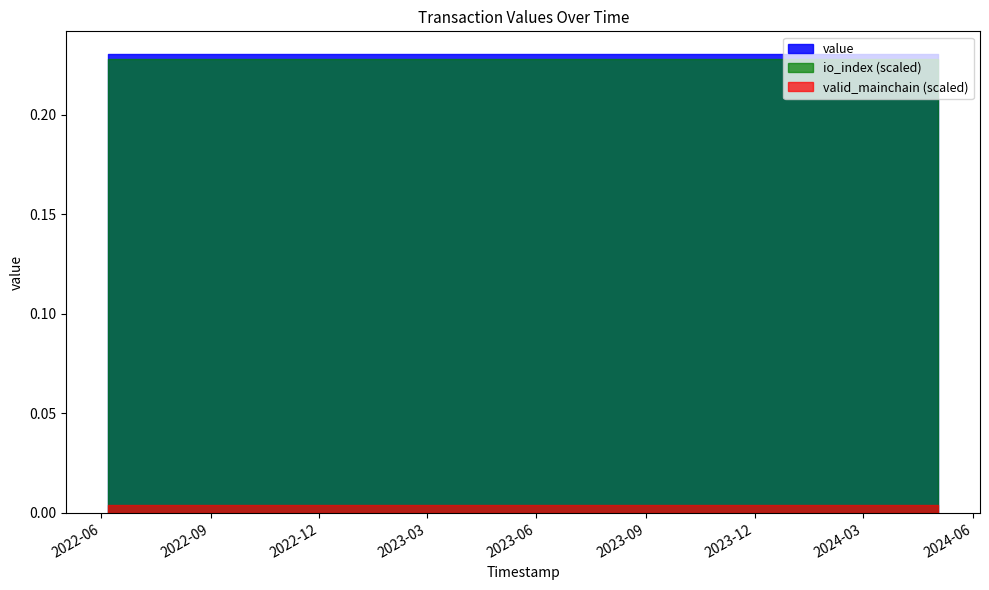

True or false: valid_mainchain and io_index intersect in this chart.

False